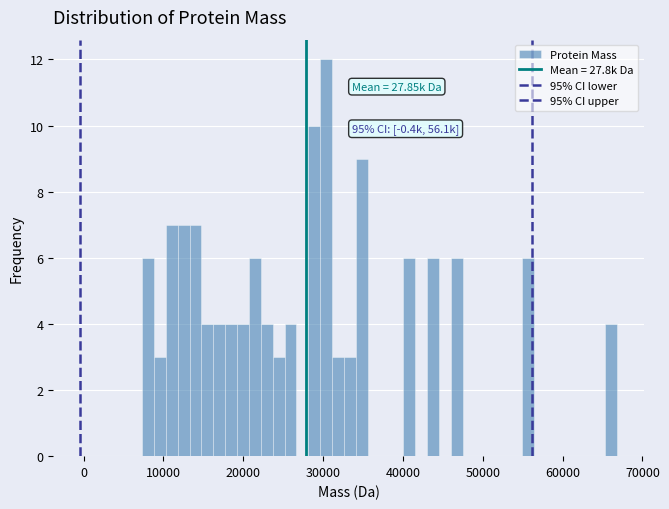

Read against the x-axis, roughly where is the centre of the tallest bar?

30000